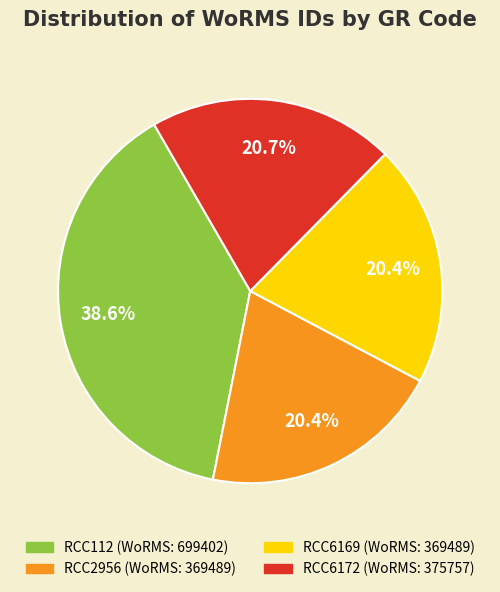

The RCC6172 slice represents 21% of the pie. True or false?

True